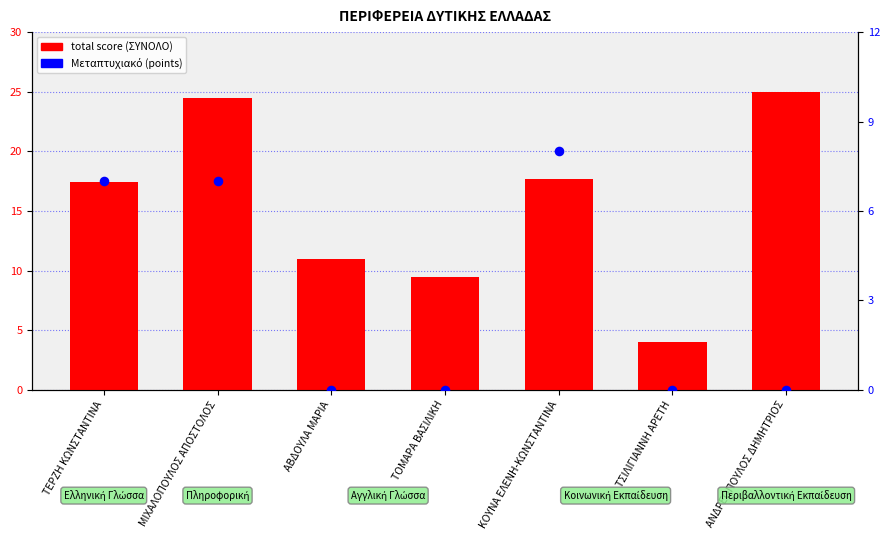

What is the total value across all series at ΑΒΔΟΥΛΑ ΜΑΡΙΑ?

11.0